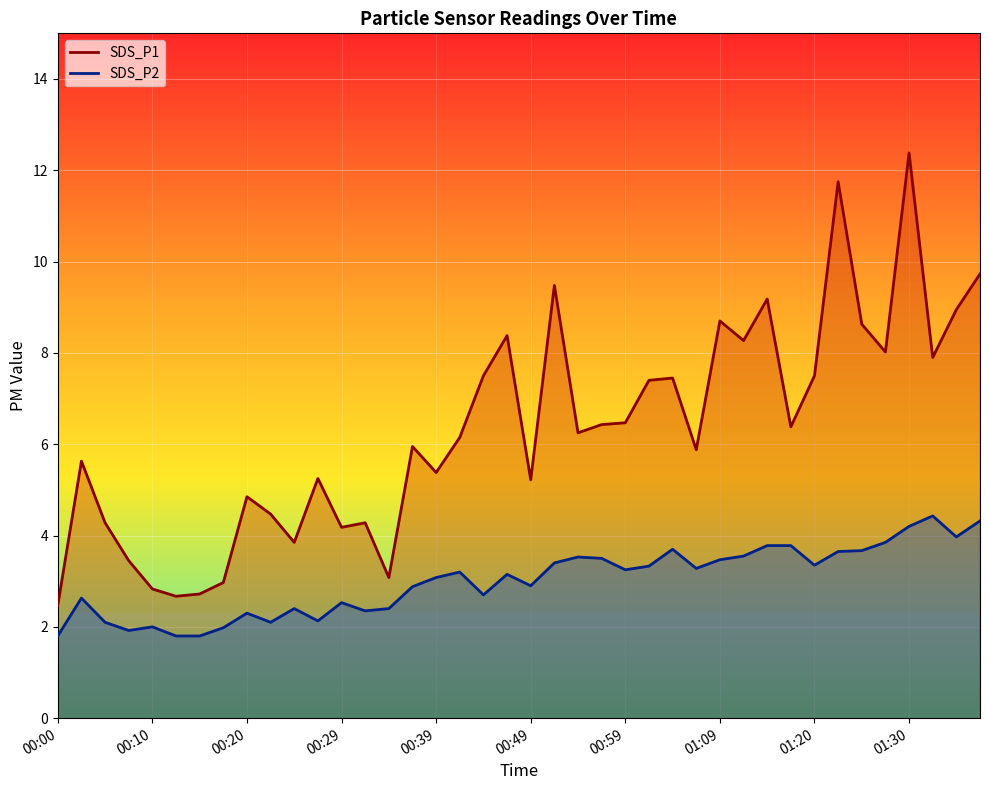

Reading right to left, list all the values displayed in this chart.

SDS_P1: 9.7	8.9	7.9	12.4	8.0	8.6	11.8	7.5	6.4	9.2	8.3	8.7	5.9	7.5	7.4	6.5	6.4	6.2	9.5	5.2	8.4	7.5	6.2	5.4	6.0	3.1	4.3	4.2	5.2	3.9	4.5	4.8	3.0	2.7	2.7	2.8	3.5	4.3	5.6	2.5
SDS_P2: 4.3	4.0	4.4	4.2	3.9	3.7	3.6	3.4	3.8	3.8	3.5	3.5	3.3	3.7	3.3	3.2	3.5	3.5	3.4	2.9	3.1	2.7	3.2	3.1	2.9	2.4	2.4	2.5	2.1	2.4	2.1	2.3	2.0	1.8	1.8	2.0	1.9	2.1	2.6	1.8